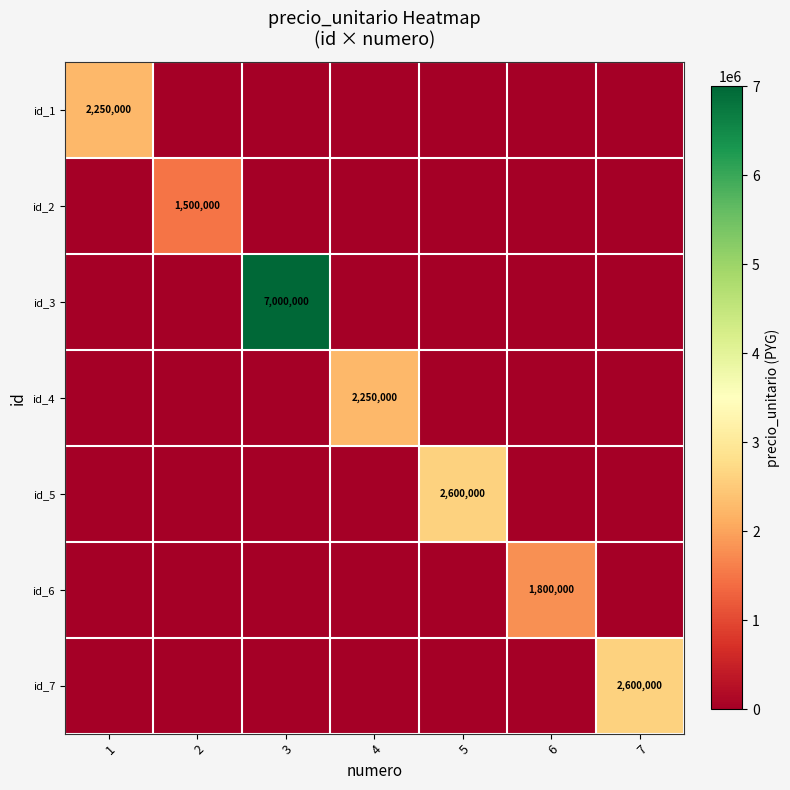

Is it true that id_3 equals 9534706 at 3?

False